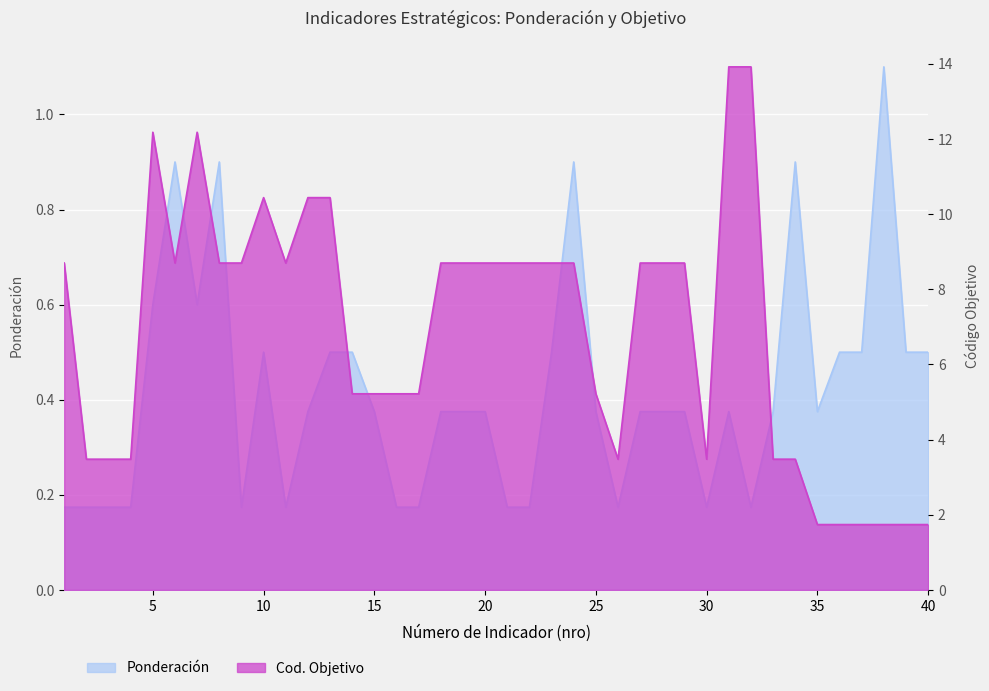

Which label corresponds to the largest value in the chart?

31